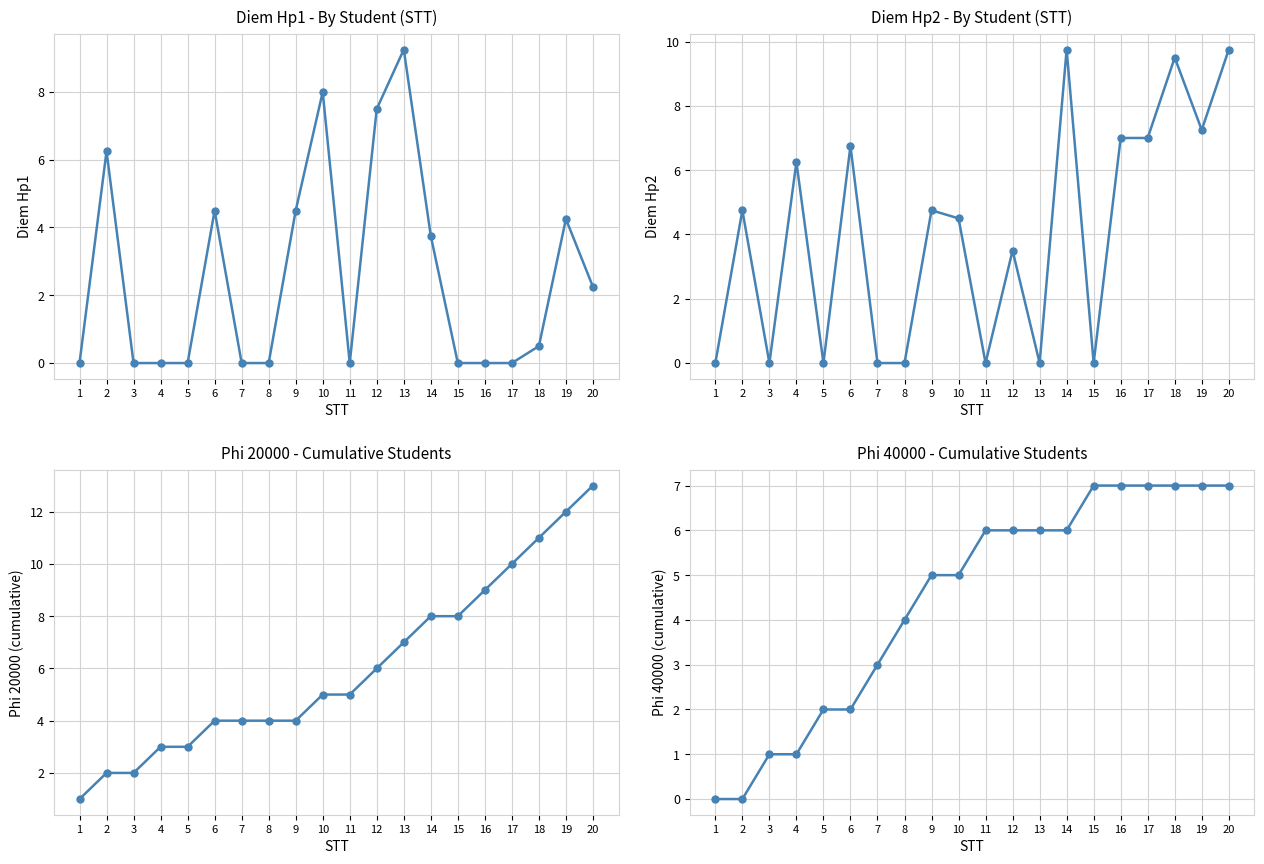

What is the sum of the Diem Hp2 values at 2 and 11?

4.8